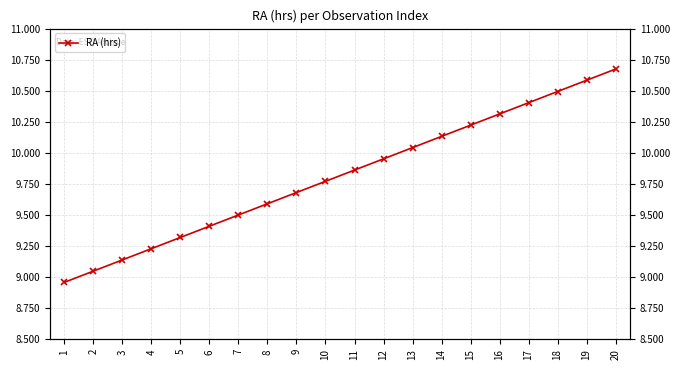

Between 8 and 4, which is larger?

8